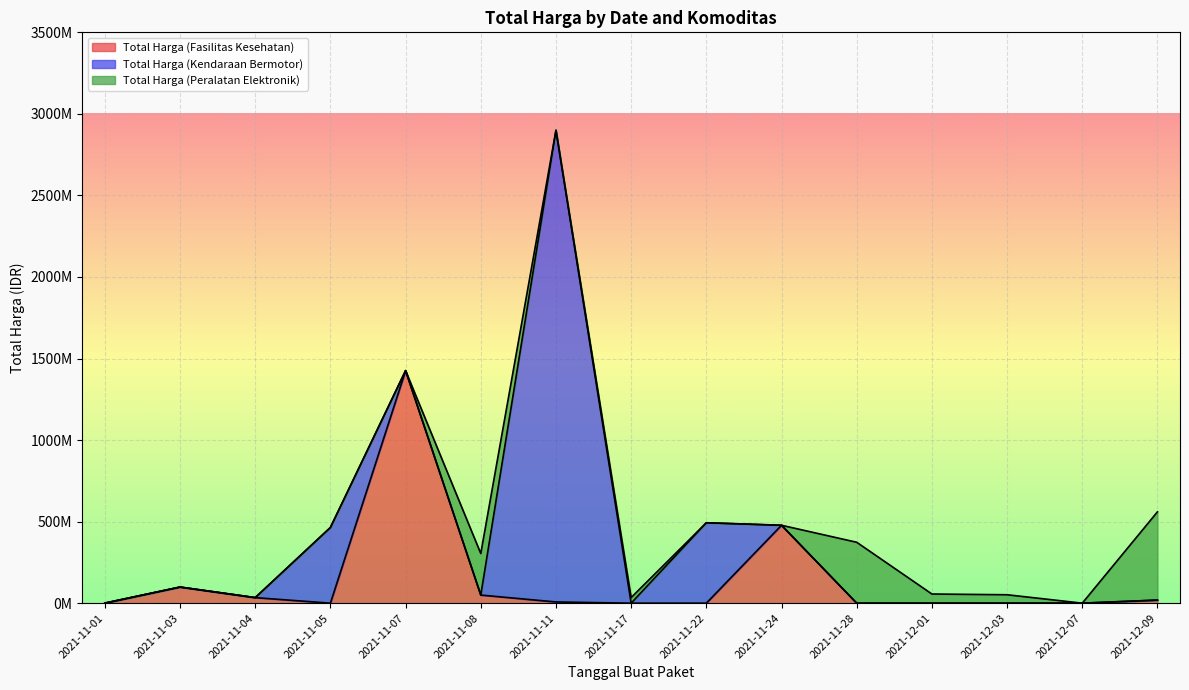

What is the value of the Total Harga (Peralatan Elektronik) point at the 6th from the left?

254700000